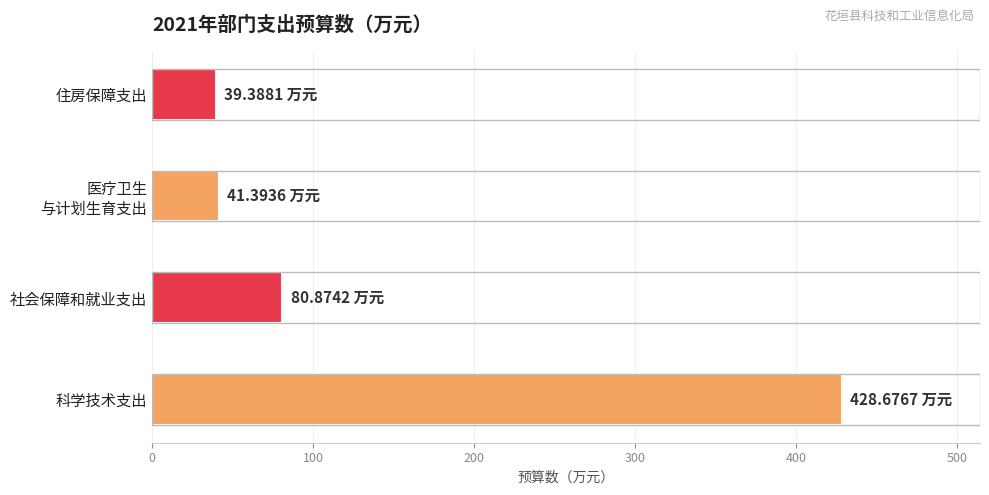

What is the ratio of the value at 科学技术支出 to the value at 社会保障和就业支出?

5.3